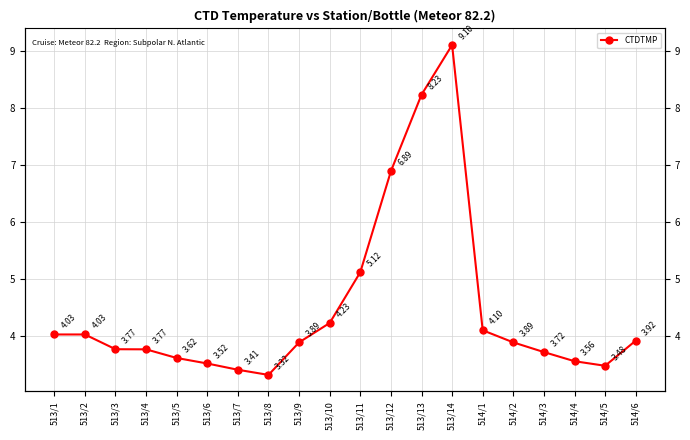

Which has a higher value, 513/8 or 513/7?

513/7